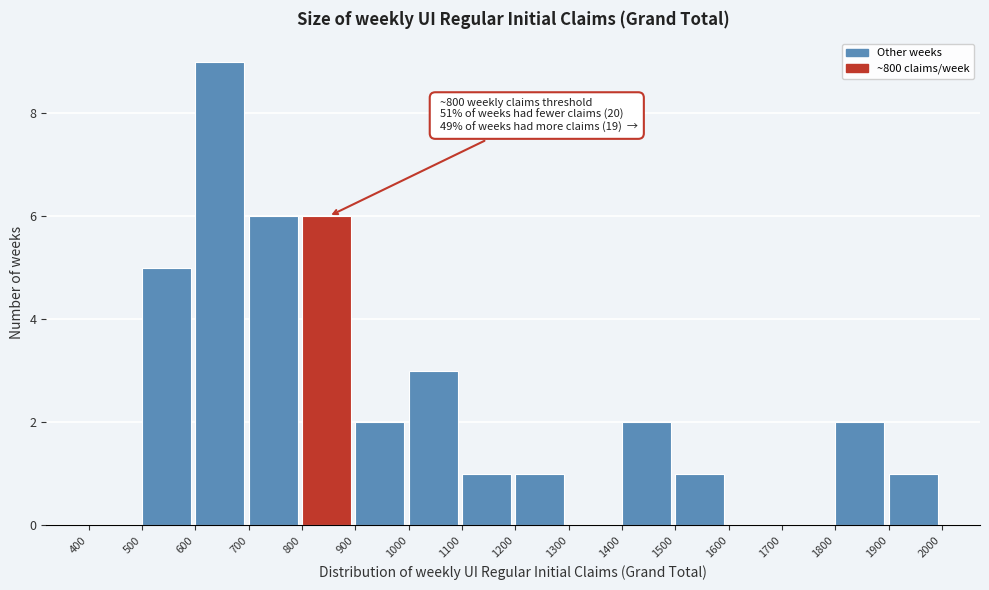

Over which range of the x-axis is the bar tallest?

600 to 700